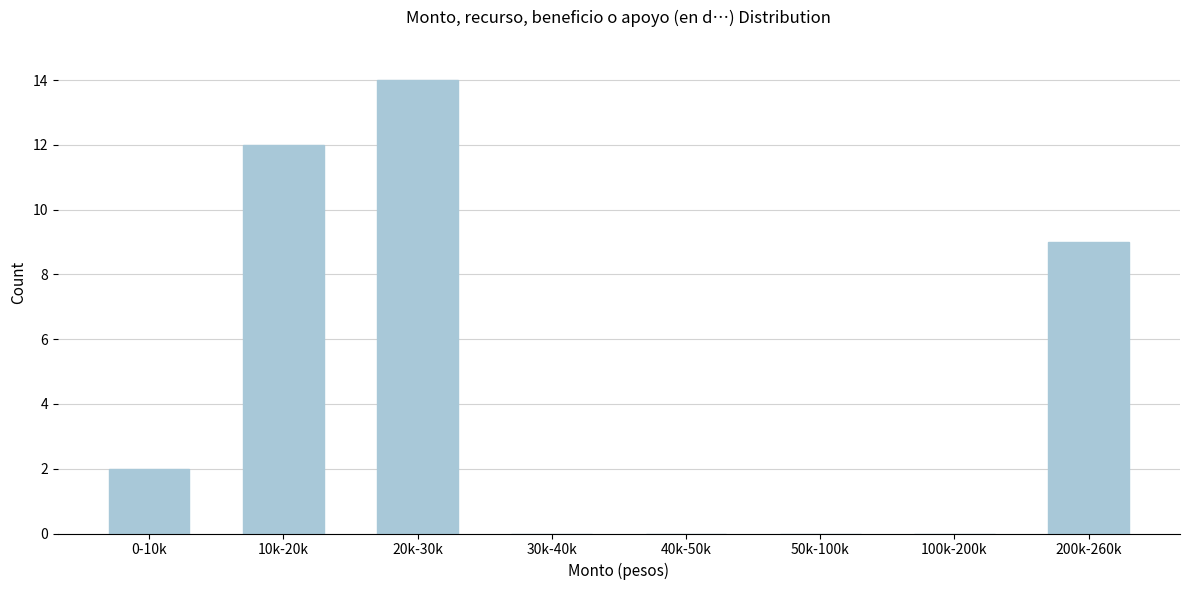

Reading right to left, extract all data points from this chart.

200k-260k=9	100k-200k=0	50k-100k=0	40k-50k=0	30k-40k=0	20k-30k=14	10k-20k=12	0-10k=2